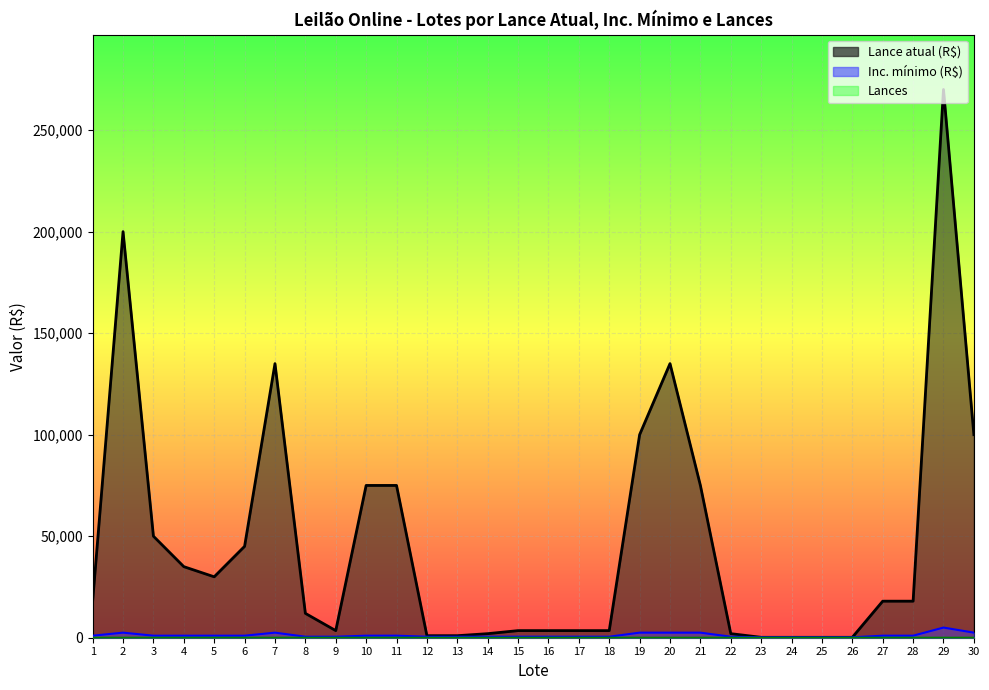

Is the value of Lance atual (R$) at 10 greater than the value of Lances at 19?

Yes